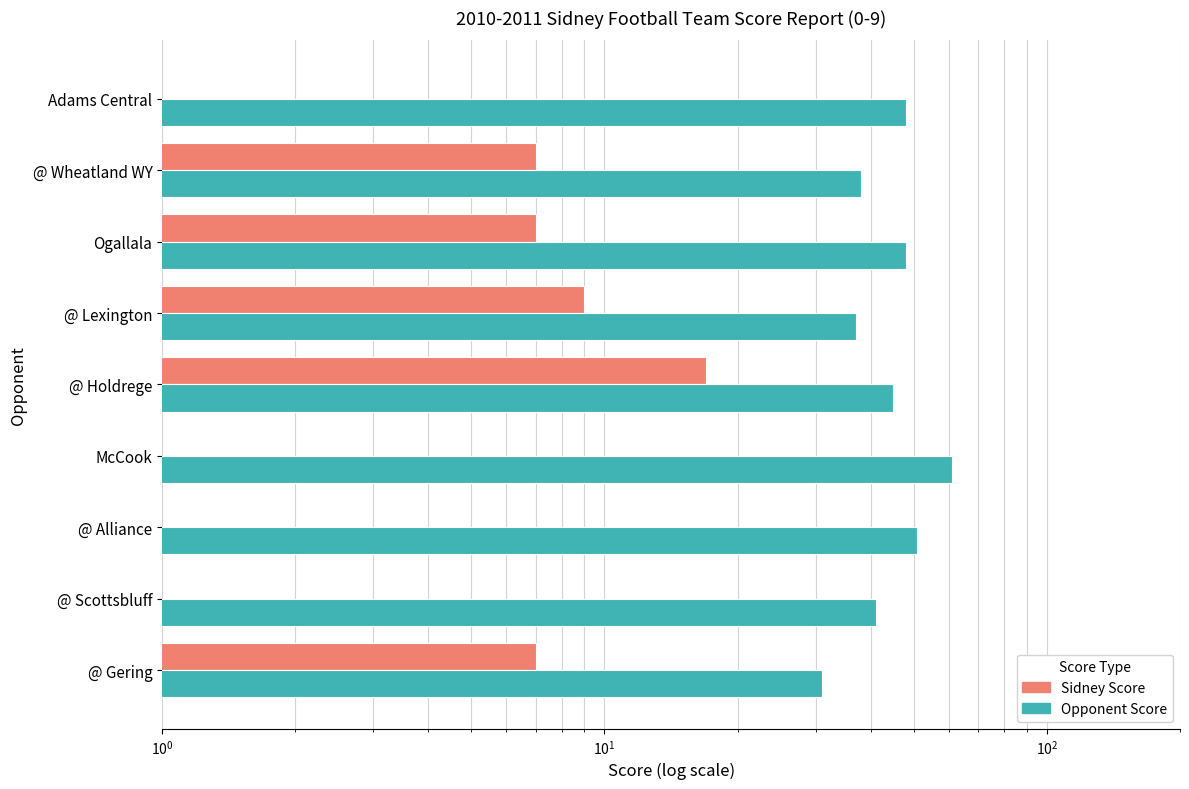

List the series in order of their overall mean, lowest first.

Sidney Score, Opponent Score